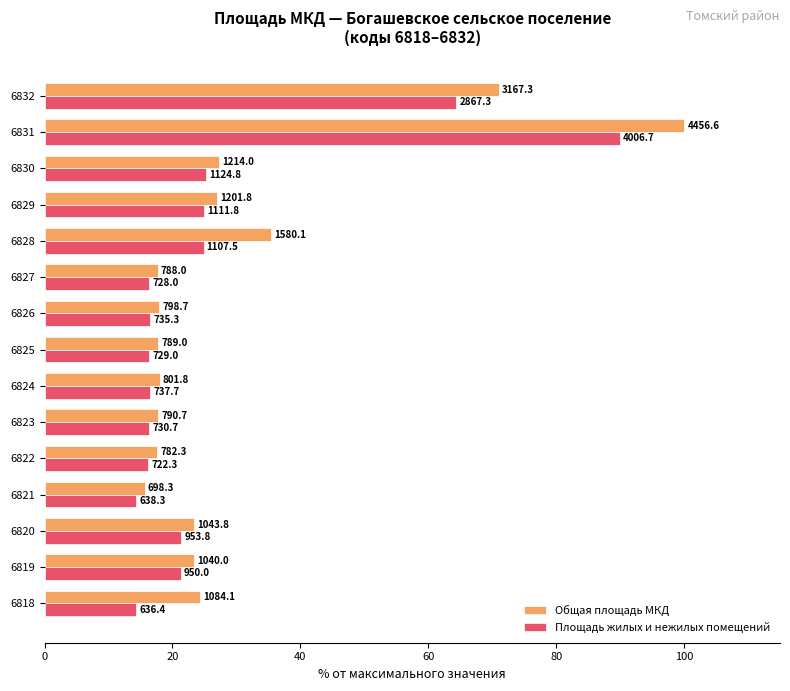

Reading left to right, transcribe all the data shown in this chart.

Общая площадь МКД: 24.3	23.3	23.4	15.7	17.6	17.7	18.0	17.7	17.9	17.7	35.5	27.0	27.2	100.0	71.1
Площадь жилых и нежилых помещений: 14.3	21.3	21.4	14.3	16.2	16.4	16.6	16.4	16.5	16.3	24.9	24.9	25.2	89.9	64.3